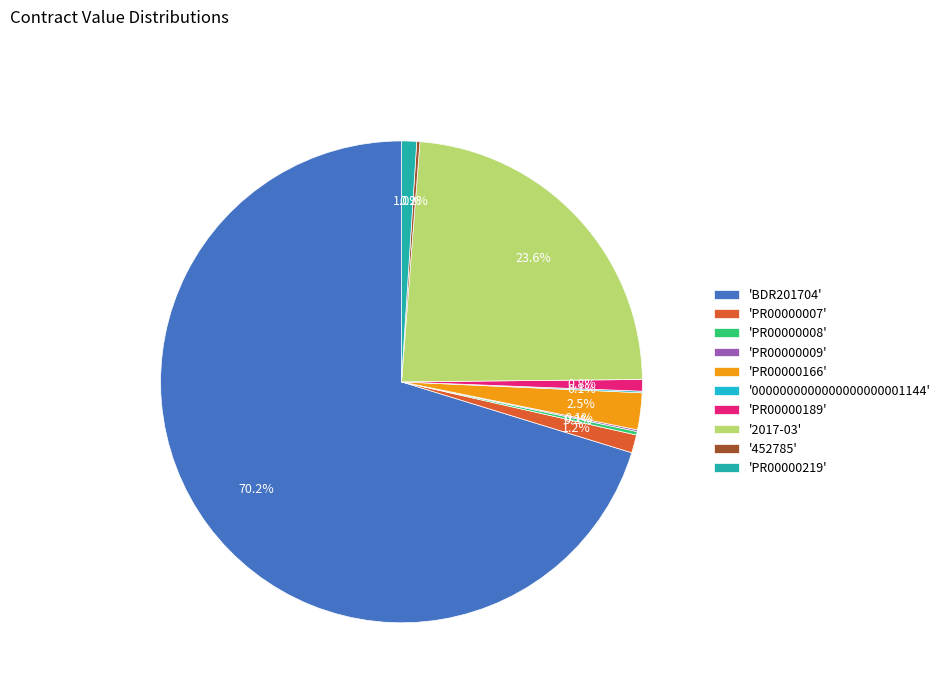

What percentage do 'BDR201704' and 'PR00000007' together represent?

71.5%